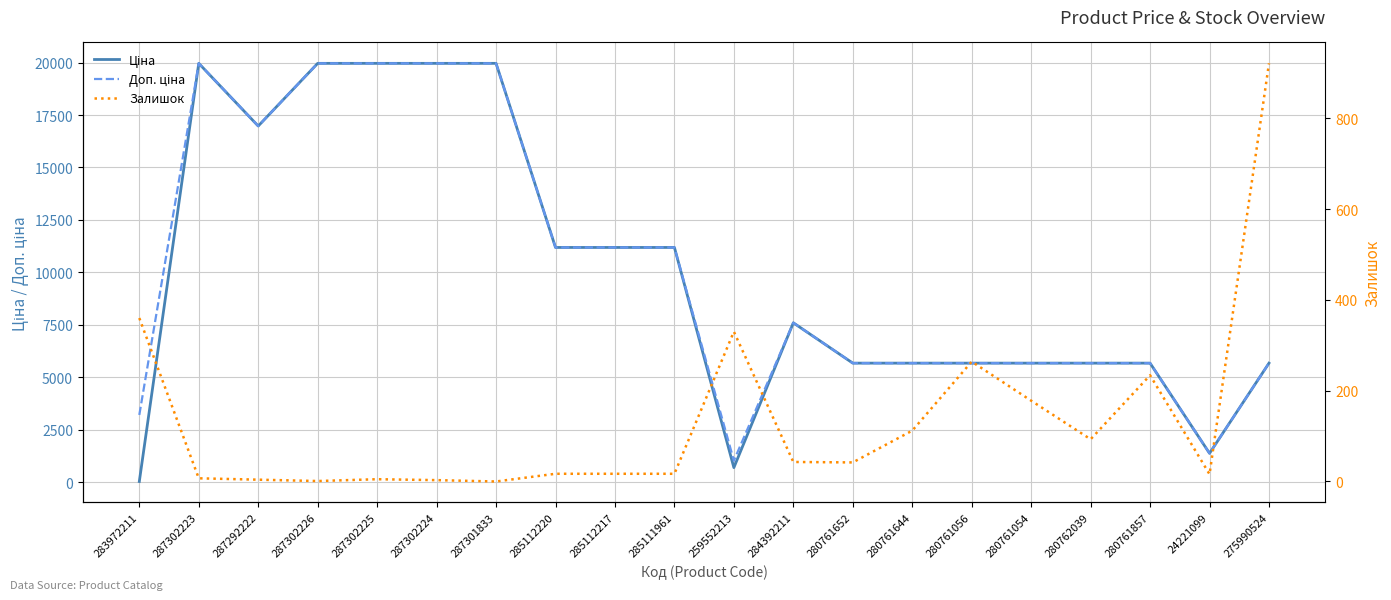

How many data points in Залишок are less than 42?

10